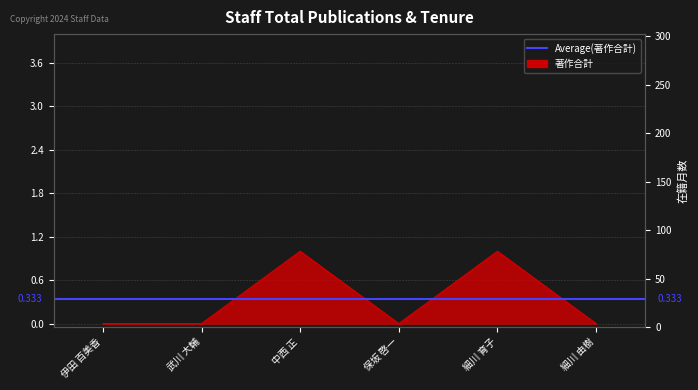

How many data points does each series have?

6